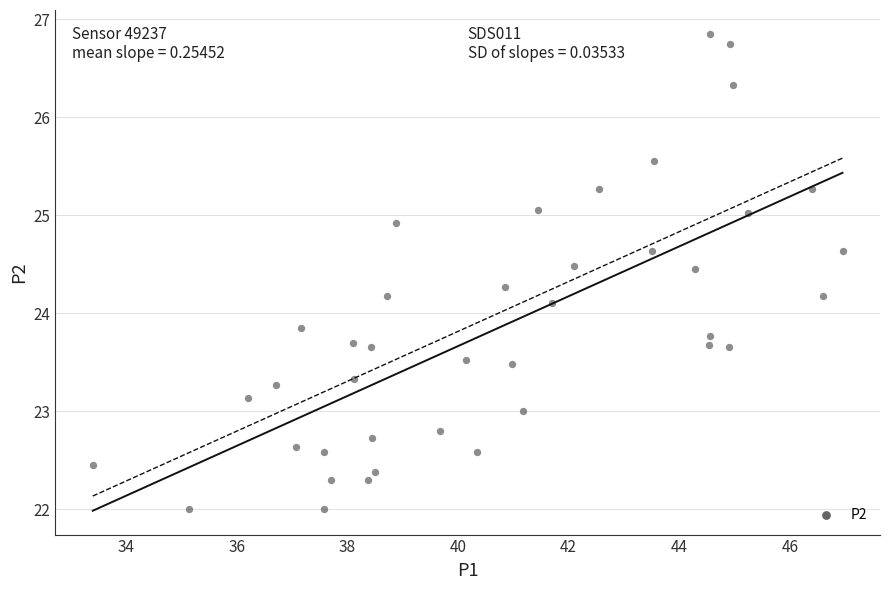

What is the range of X values (max minus min)?

13.6